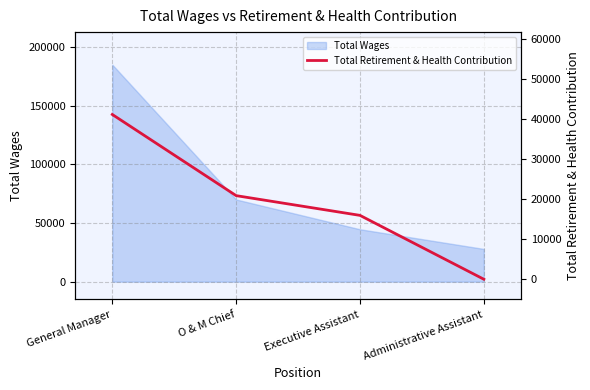

True or false: there are more than 0 points higher than both neighbors.

False